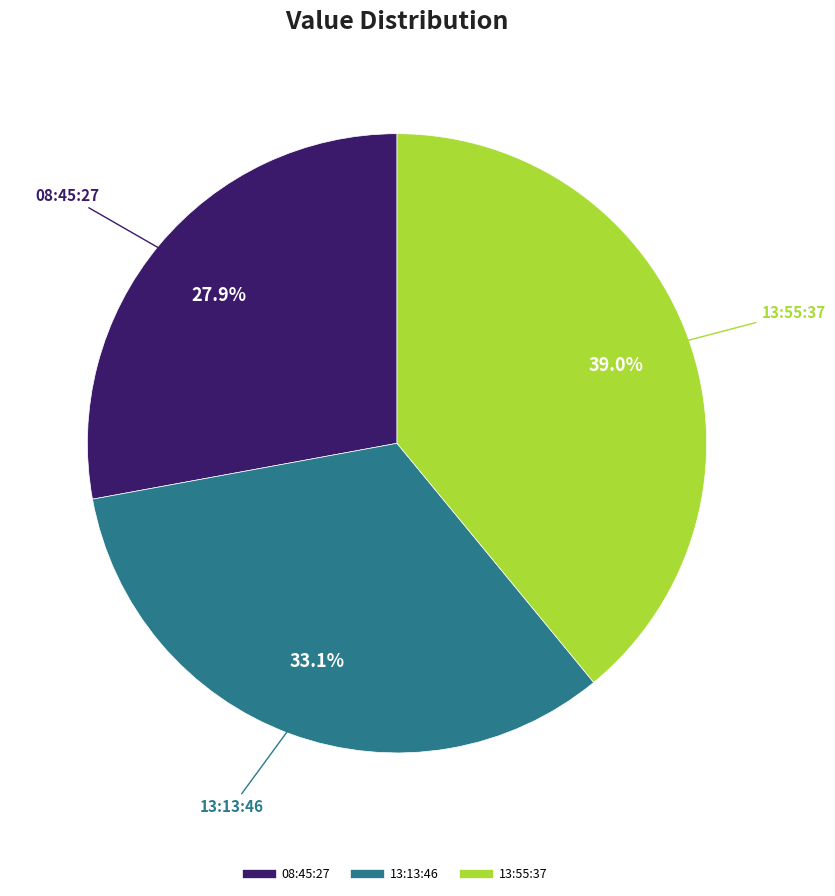

Is there a majority slice in this chart?

No